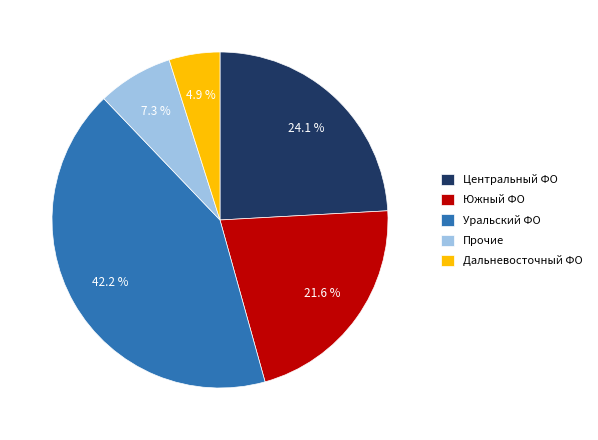

Which category has the biggest portion of the pie?

Уральский ФО